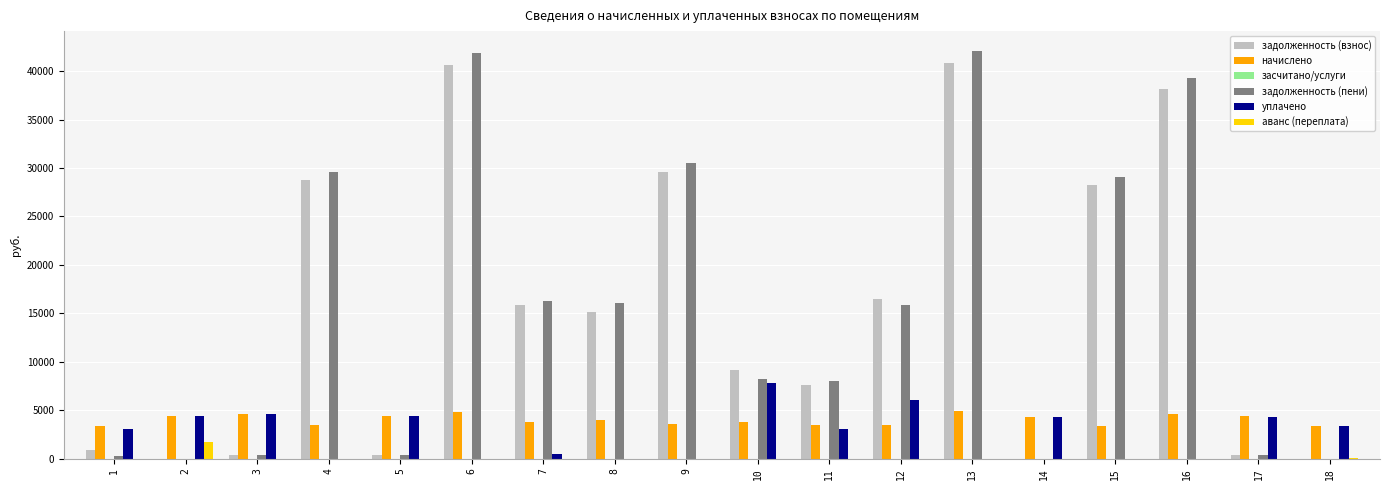

How many distinct data groups are displayed?

5